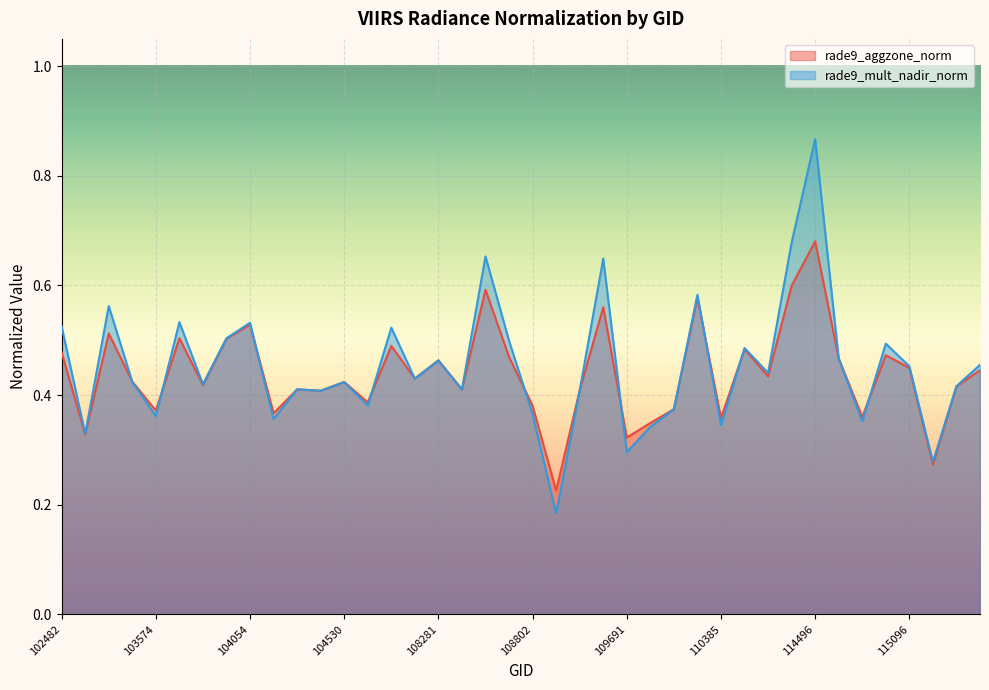

What is the average value of the rade9_mult_nadir_norm series?

0.5